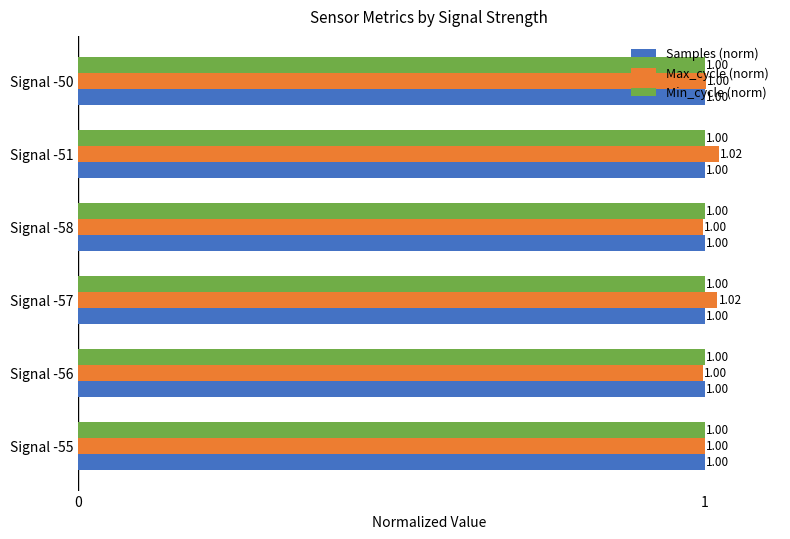

Which series changed the most between Signal -57 and Signal -50?

Max_cycle (norm)